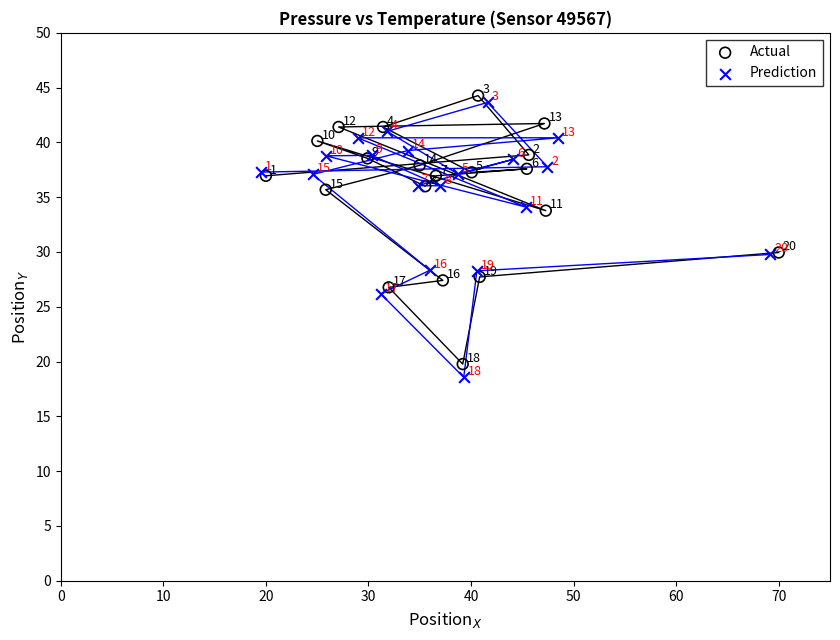

Which series reaches the maximum Y coordinate?

Actual